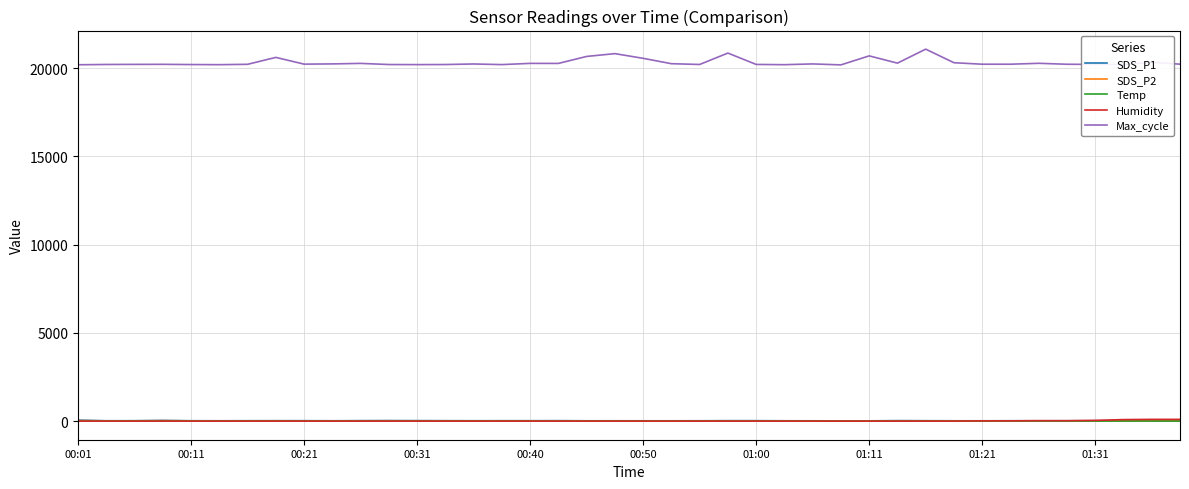

Which series has the largest total across all categories?

Max_cycle